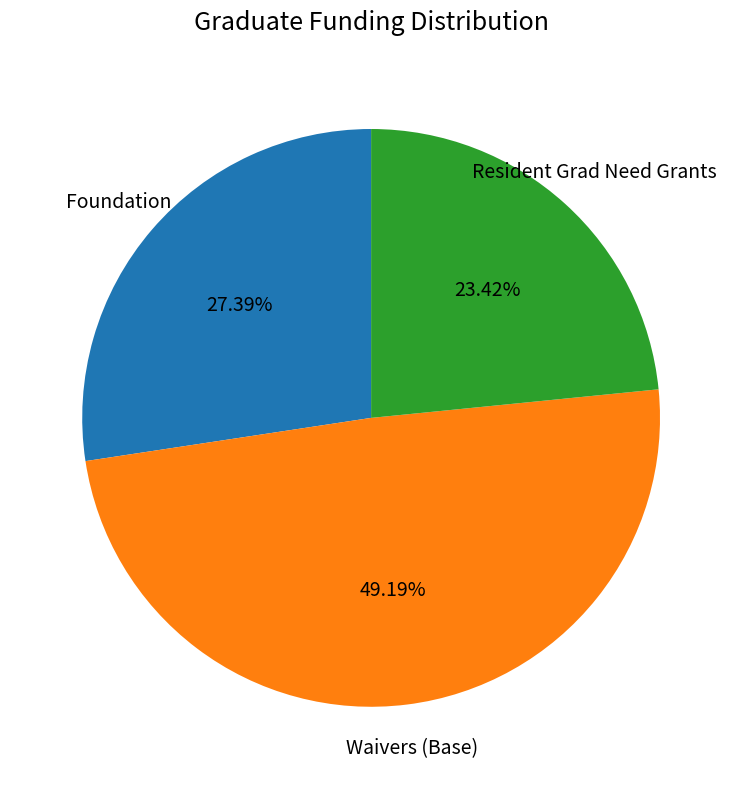

What portion of the pie excludes Resident Grad Need Grants?

76.6%